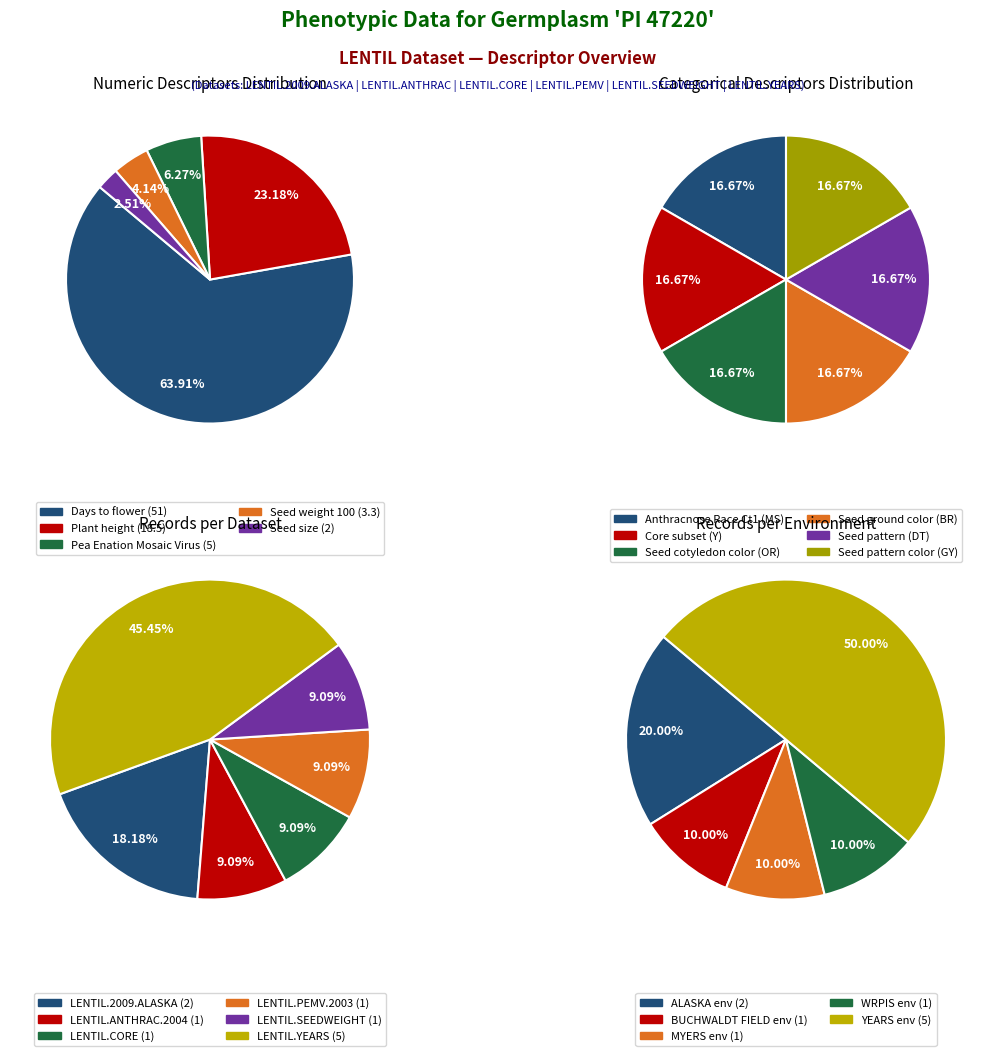

Which slice is the smallest?

Seed size